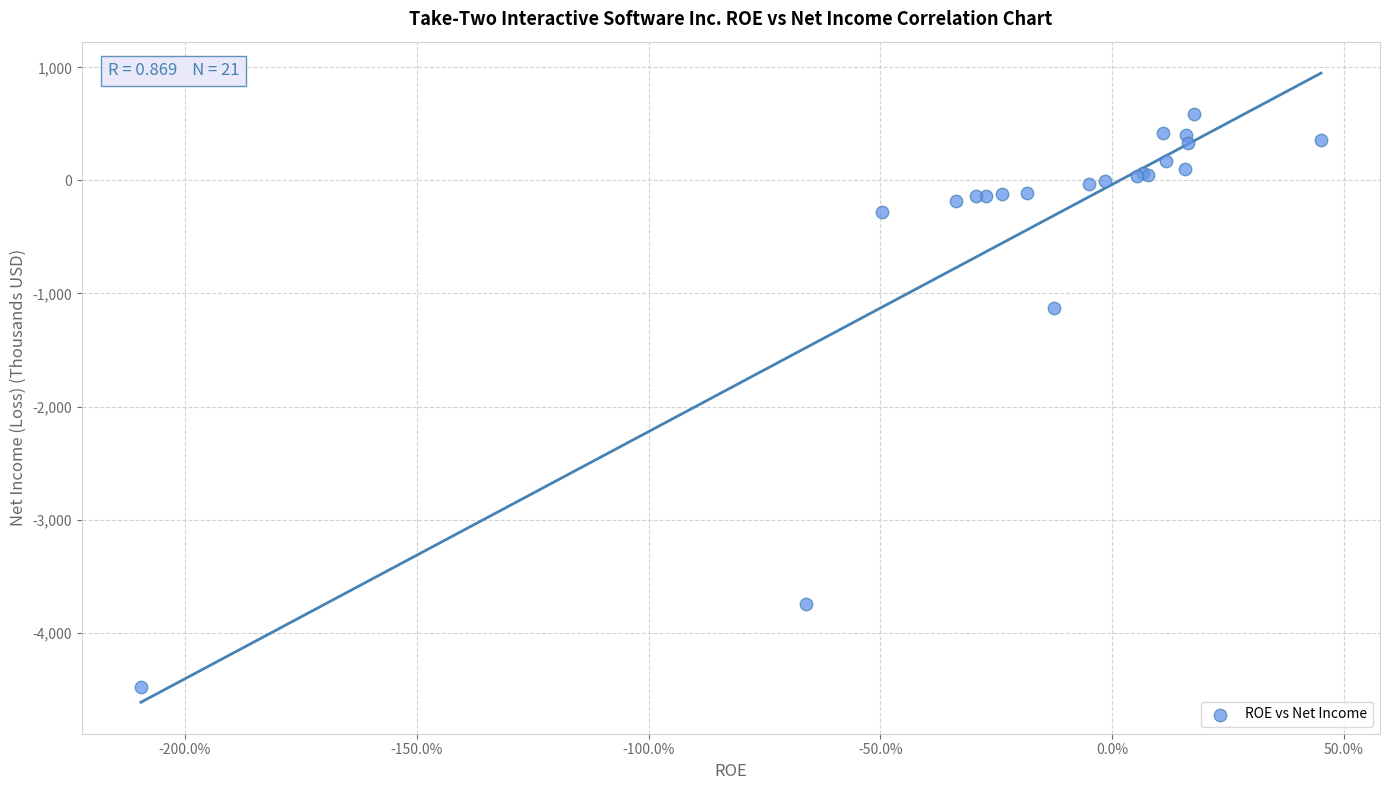

What Y value in the scatter plot is closest to -1945?

-1124.7